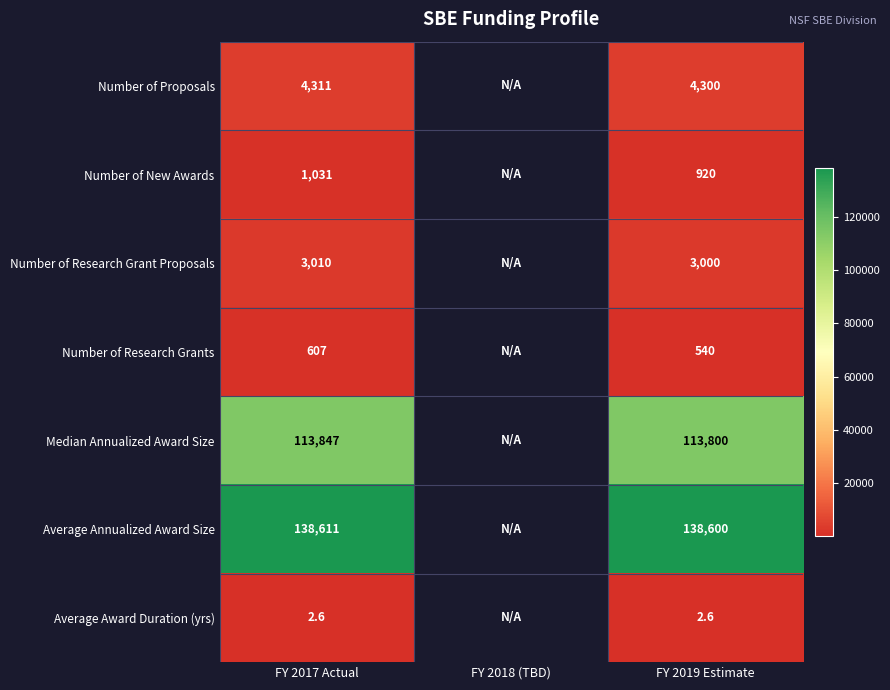

What is the spread (max minus min) of values at FY 2019 Estimate?

138597.4